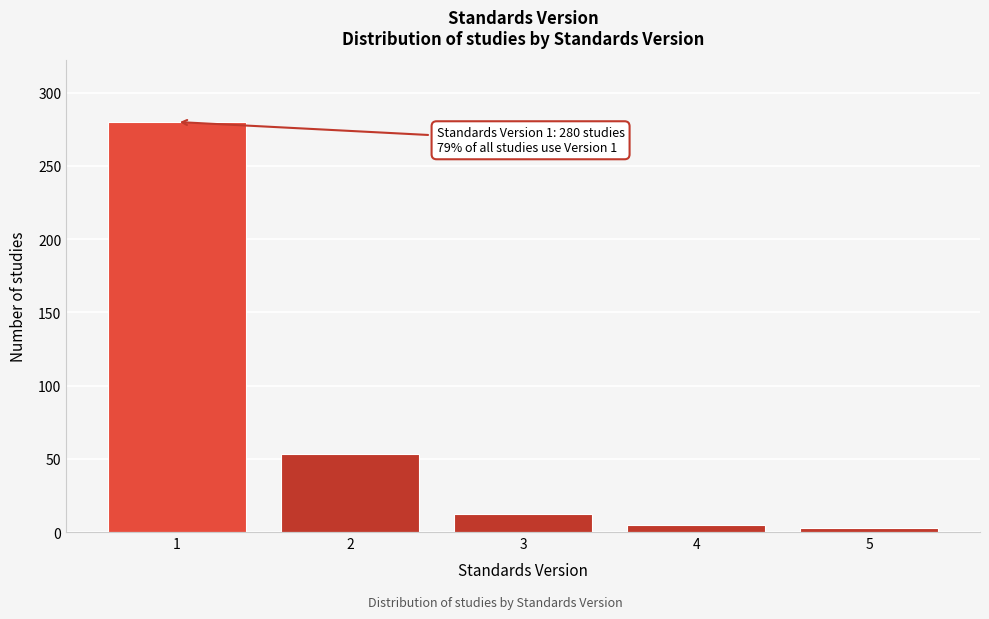

Reading left to right, extract all data points from this chart.

1=280	2=53	3=12	4=5	5=3